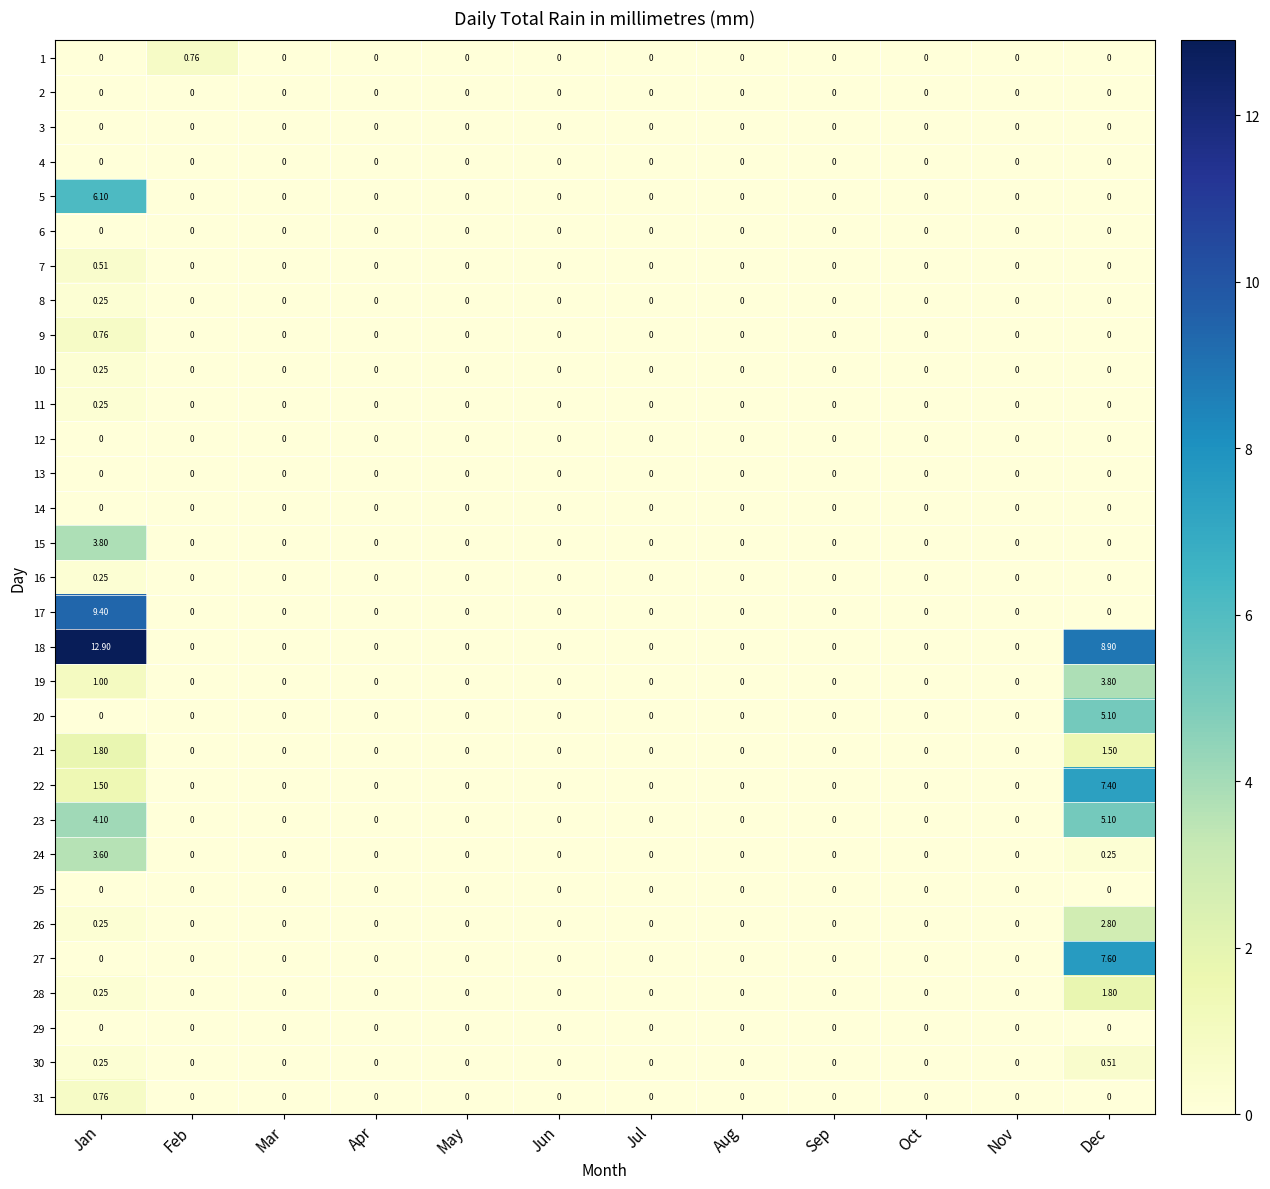

Is the value of 13 at Aug greater than the value of 8 at Jan?

No